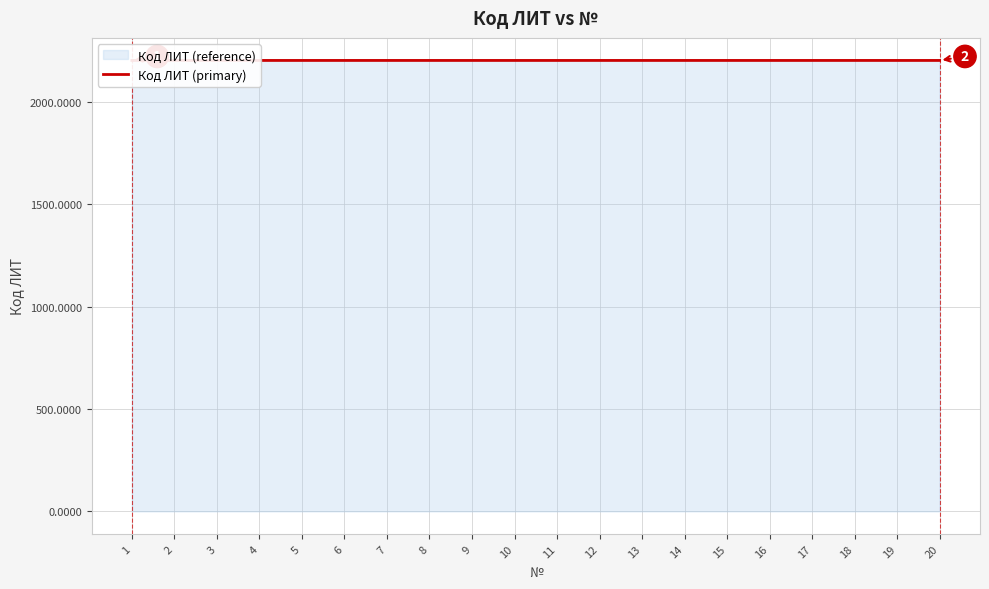

The value of Код ЛИТ (reference) at 4 is 2202.0. True or false?

True